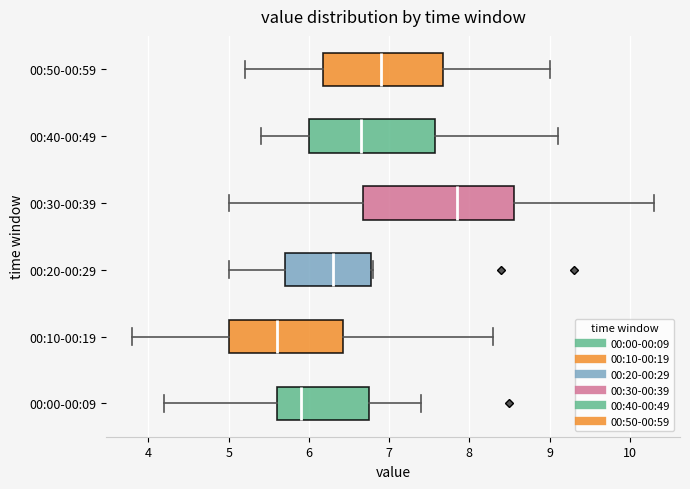

Reading bottom to top, read every box against the x-axis: the position of its median line, the range the box covers, and the ends of its whiskers. The values are not printed on the chart, so give them approximately, as read against the axis.

00:00-00:09: median 5.9, box 5.6 to 6.8, whiskers 4.2 to 7.4
00:10-00:19: median 5.6, box 5.0 to 6.4, whiskers 3.8 to 8.3
00:20-00:29: median 6.3, box 5.7 to 6.8, whiskers 5.0 to 6.8
00:30-00:39: median 7.9, box 6.7 to 8.6, whiskers 5.0 to 10.3
00:40-00:49: median 6.7, box 6.0 to 7.6, whiskers 5.4 to 9.1
00:50-00:59: median 6.9, box 6.2 to 7.7, whiskers 5.2 to 9.0